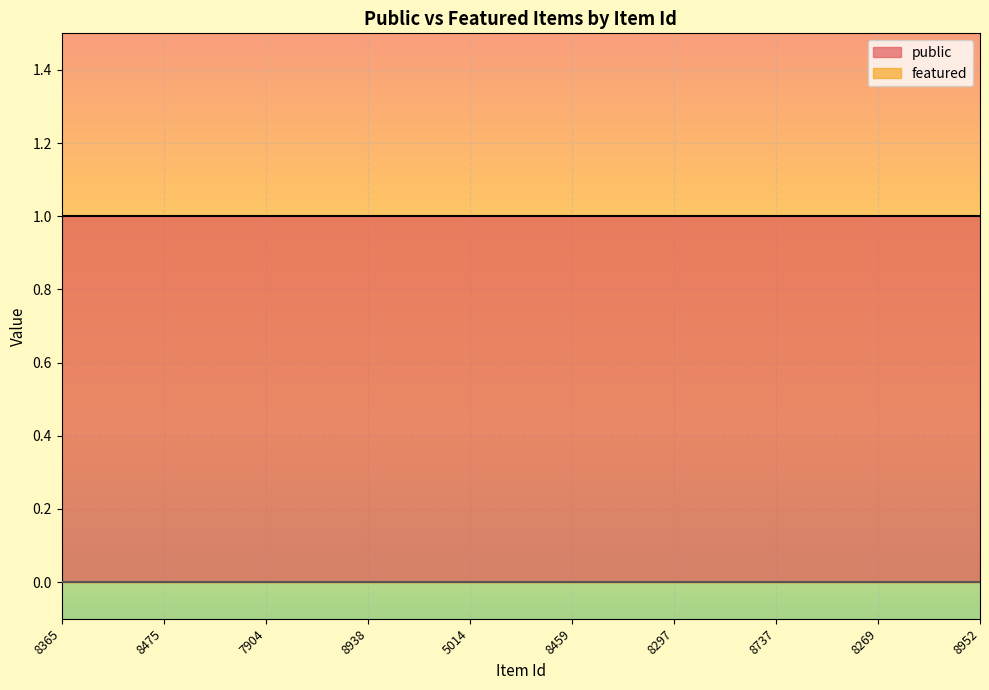

Count the number of categories in the chart.

10